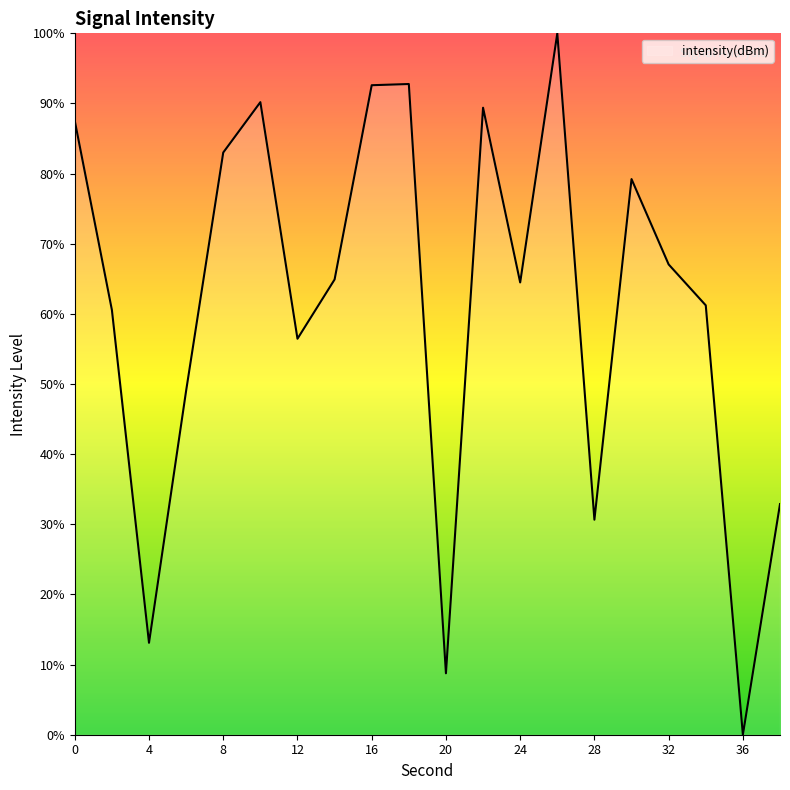

What is the sum of all values?

1223.8